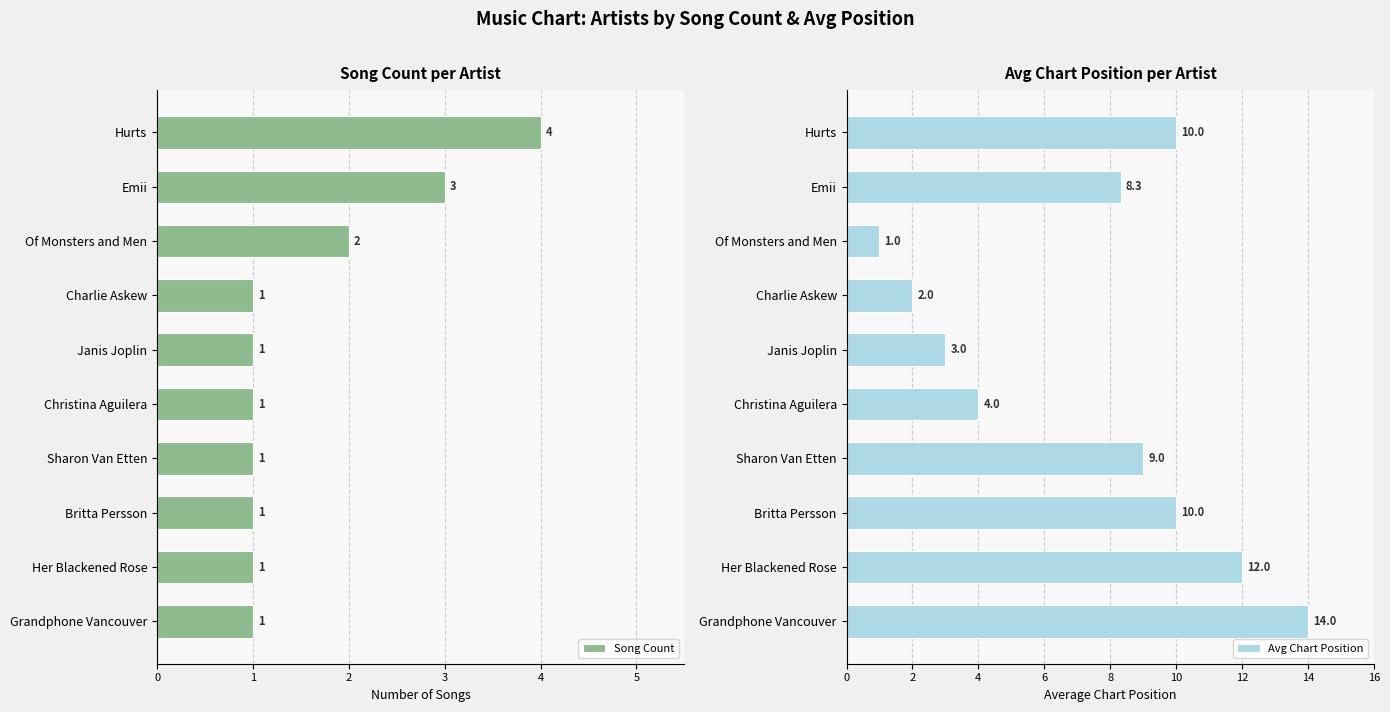

How many data points does each series have?

10